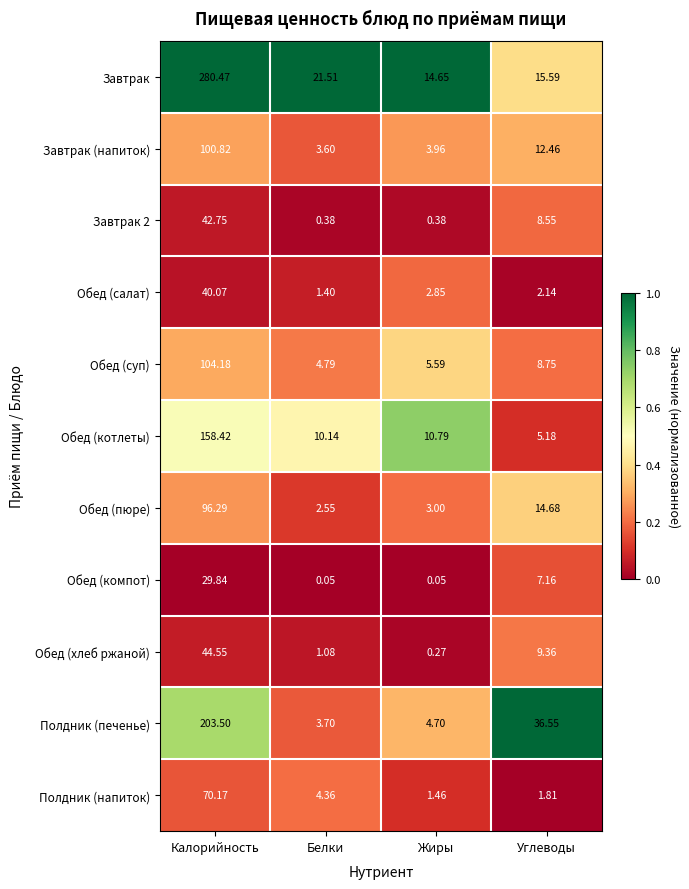

Which category has the highest value in the Завтрак (напиток) series?

Калорийность